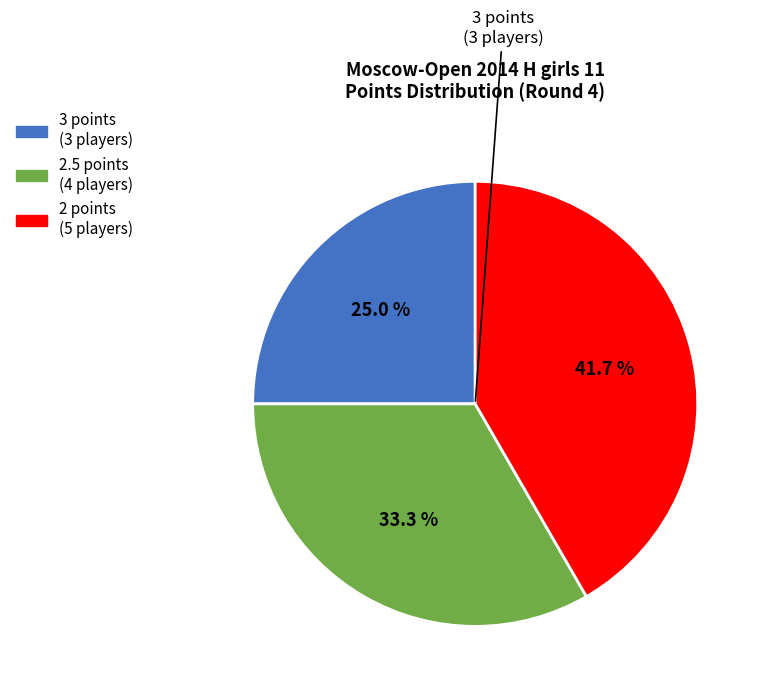

Is there a majority slice in this chart?

No